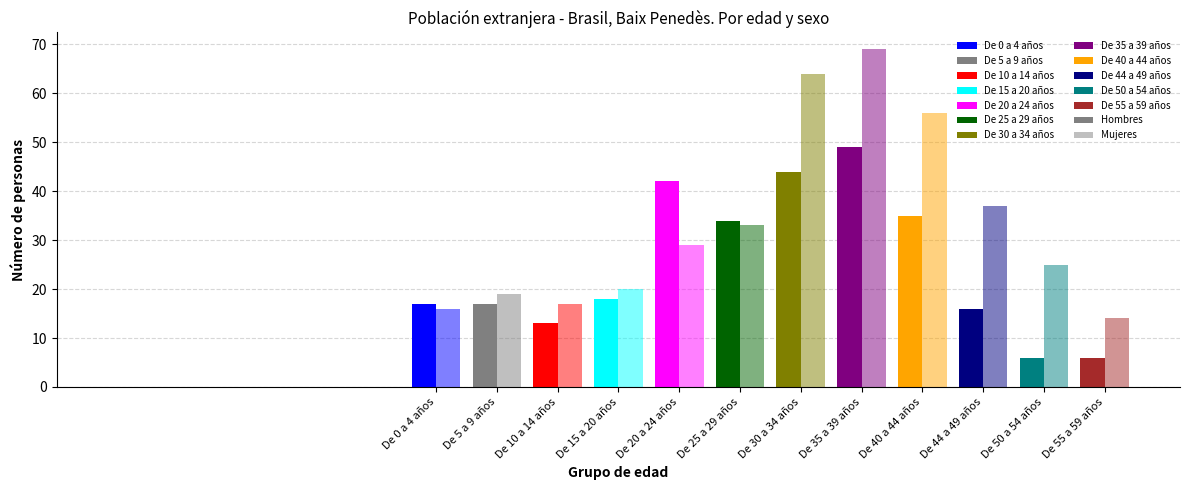

At how many categories does at least one series exceed 25?

6